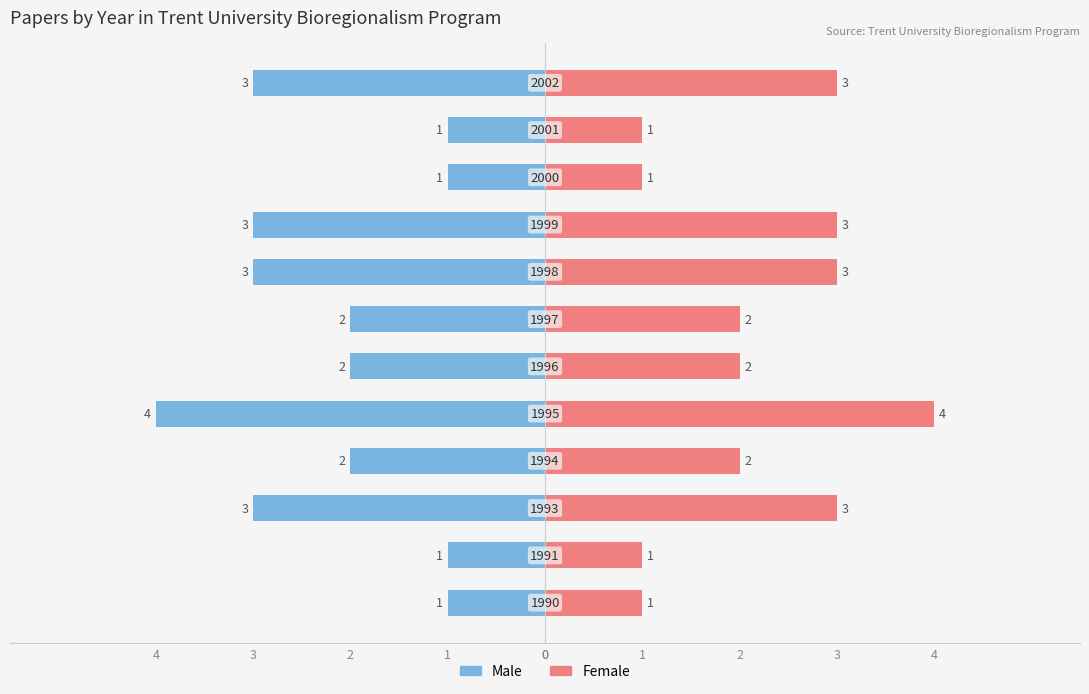

What is the value of the Female bar at the 11th from the left?

1